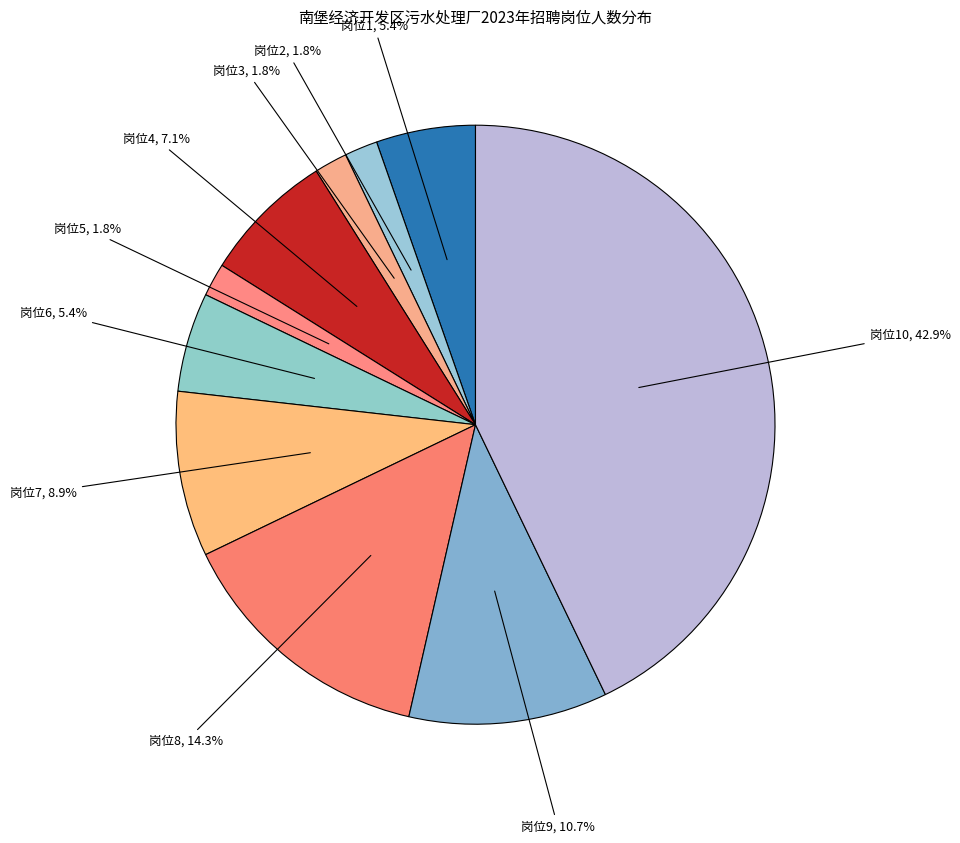

Which category has the biggest portion of the pie?

岗位10